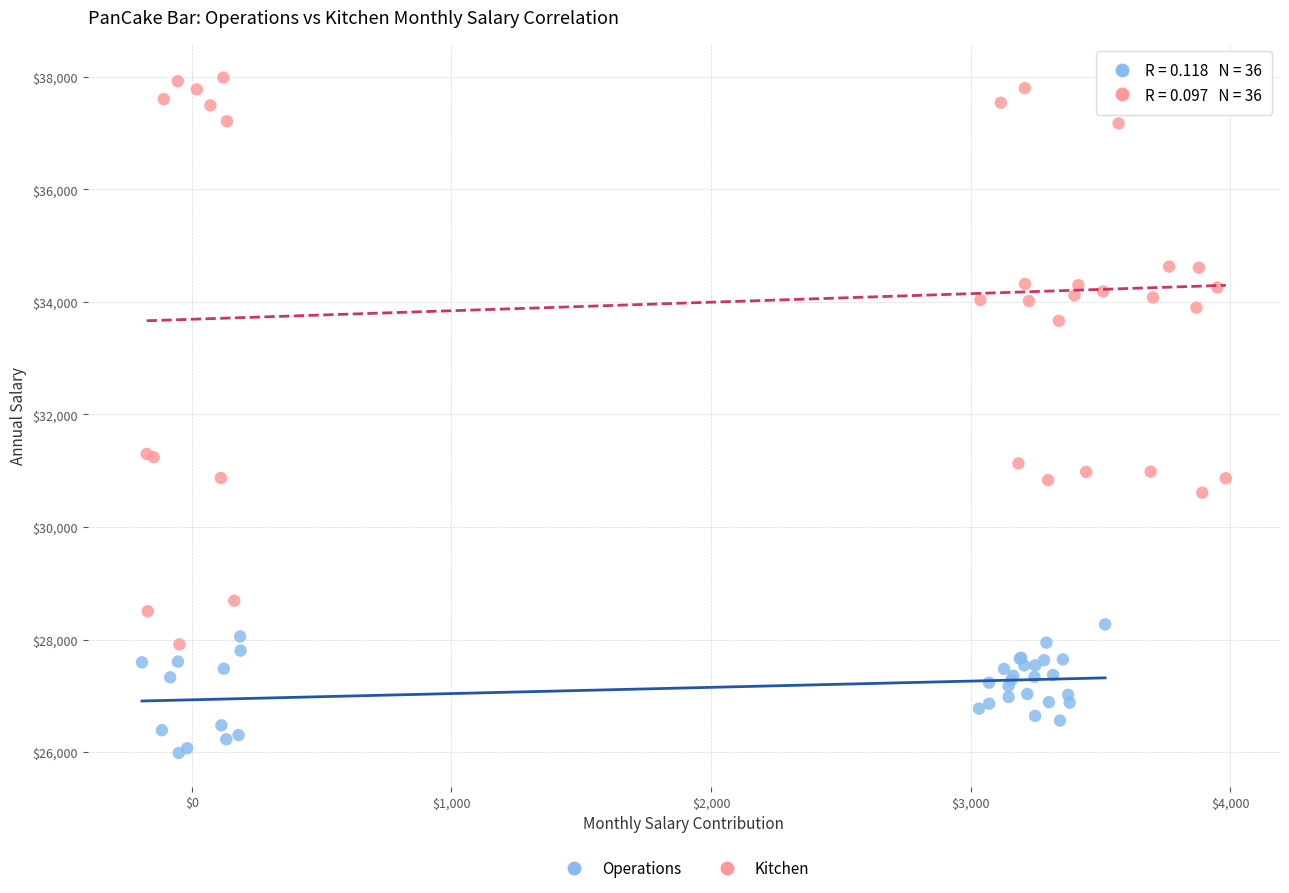

Which series has the largest Y range (max minus min)?

Kitchen